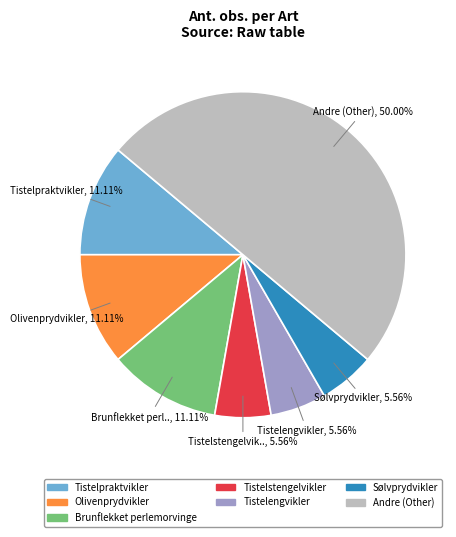

Count the number of slices in the pie.

7